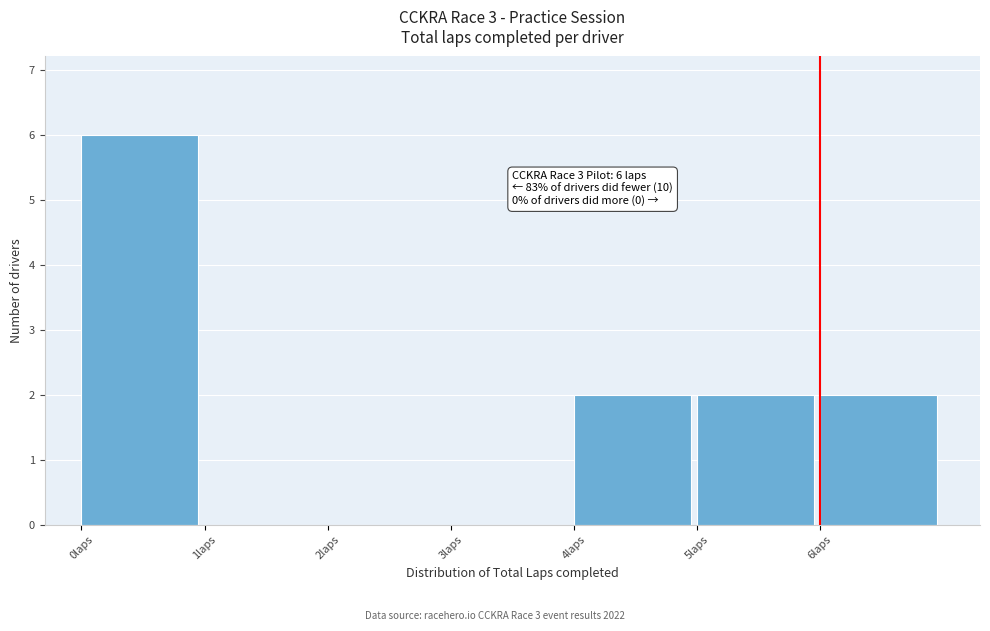

Over which range of the x-axis is the bar tallest?

0 to 1